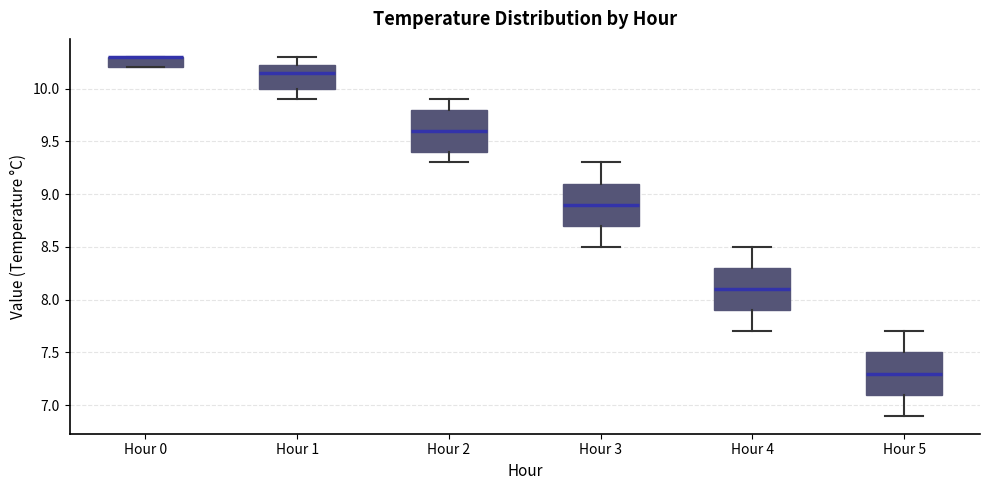

Reading left to right, read every box against the y-axis: the position of its median line, the range the box covers, and the ends of its whiskers. The values are not printed on the chart, so give them approximately, as read against the axis.

Hour 0: median 10.30 (drawn on the box's upper edge), box 10.20 to 10.30, whiskers 10.20 to 10.30
Hour 1: median 10.15, box 10.00 to 10.25, whiskers 9.90 to 10.30
Hour 2: median 9.60, box 9.40 to 9.80, whiskers 9.30 to 9.90
Hour 3: median 8.90, box 8.70 to 9.10, whiskers 8.50 to 9.30
Hour 4: median 8.10, box 7.90 to 8.30, whiskers 7.70 to 8.50
Hour 5: median 7.30, box 7.10 to 7.50, whiskers 6.90 to 7.70